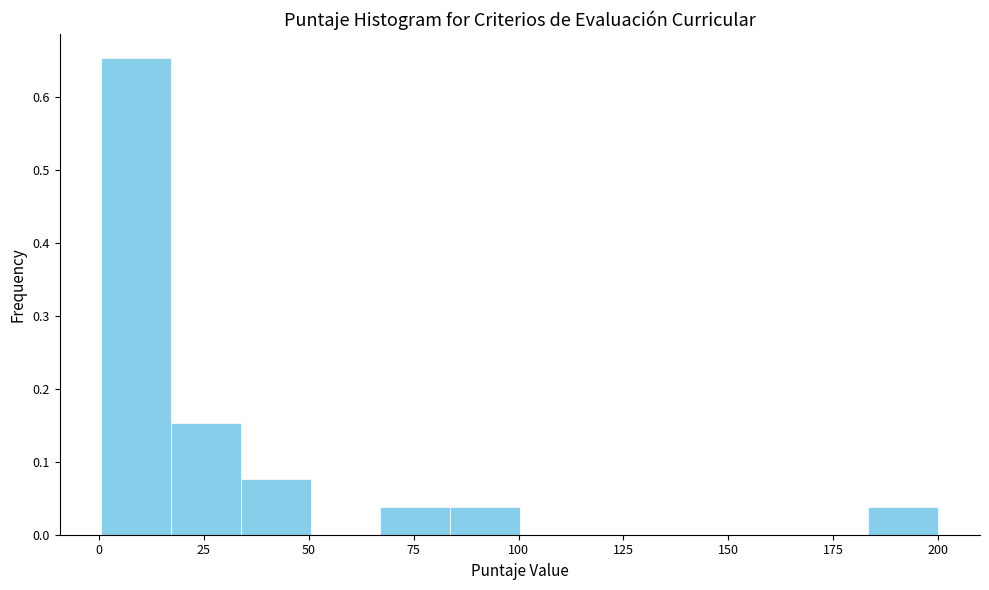

Around what value on the x-axis is the tallest bar? Give the approximate position of its centre, as read against the axis.

10